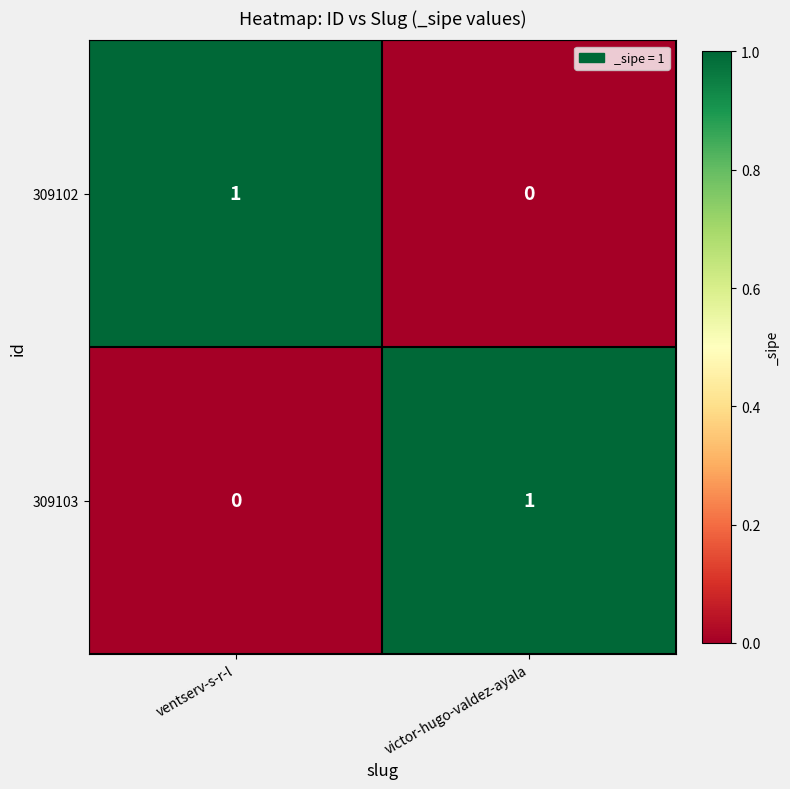

At which label is 309103 closest to 0?

ventserv-s-r-l